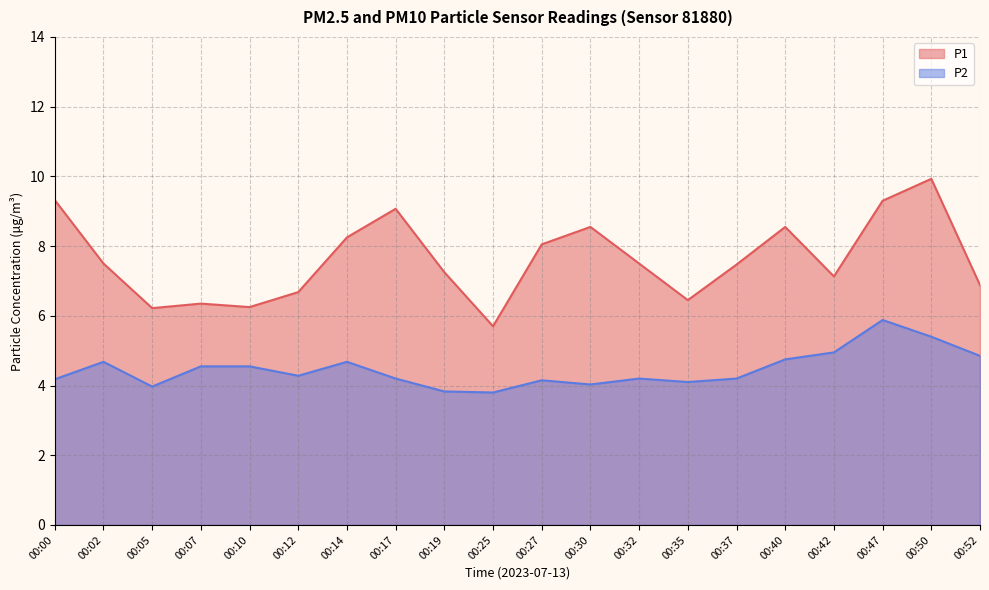

True or false: P1 and P2 intersect in this chart.

False